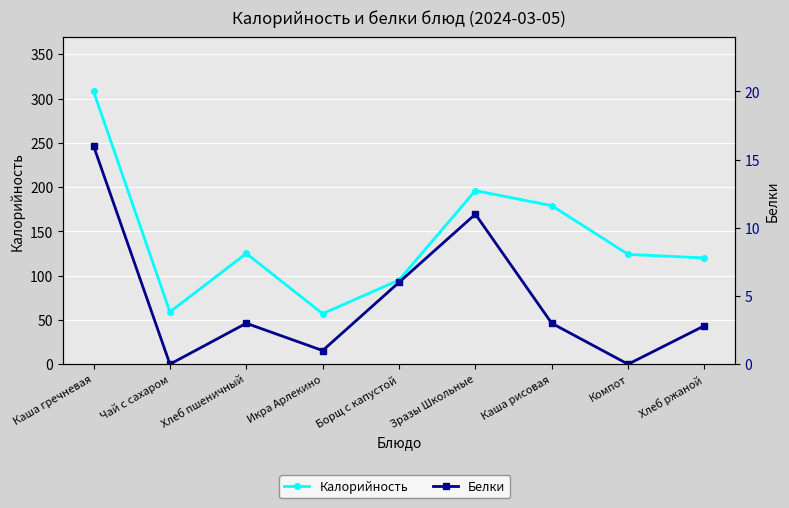

What is the total value across all series at Каша рисовая?

182.0